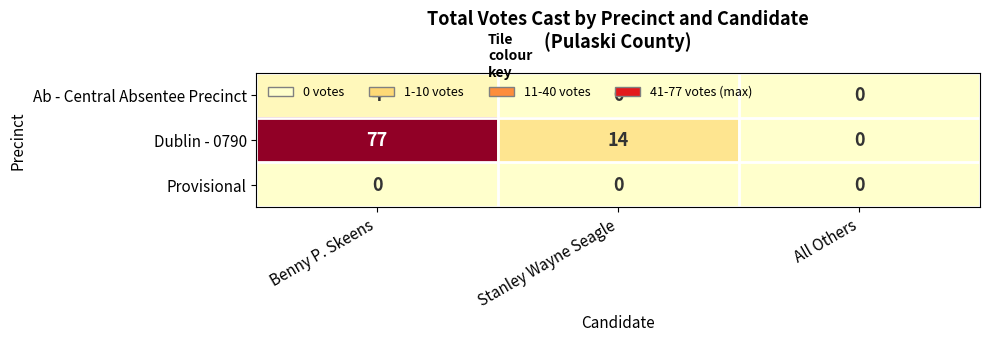

At which label does Dublin - 0790 first exceed 14?

Benny P. Skeens